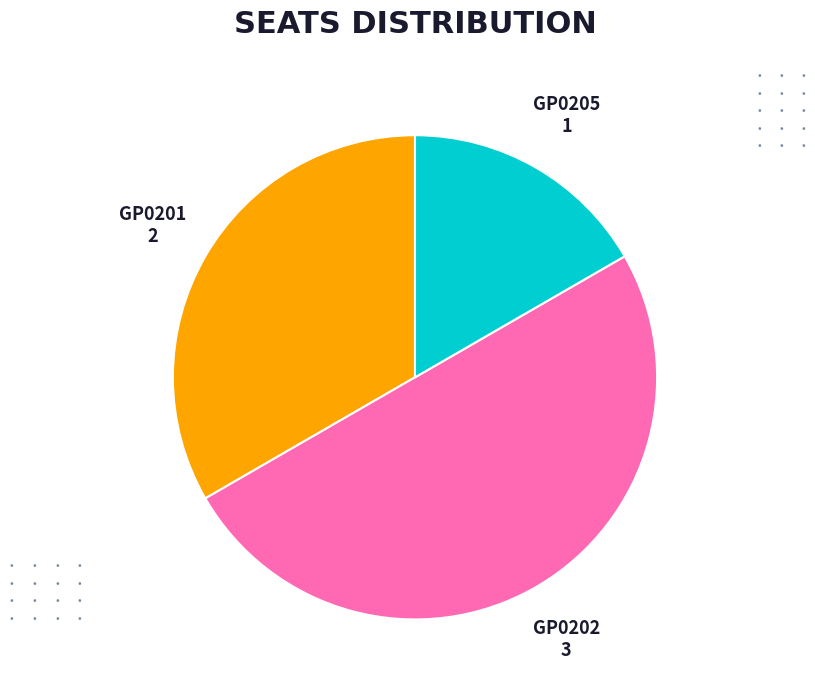

What is the smallest slice in the pie chart?

GP0205